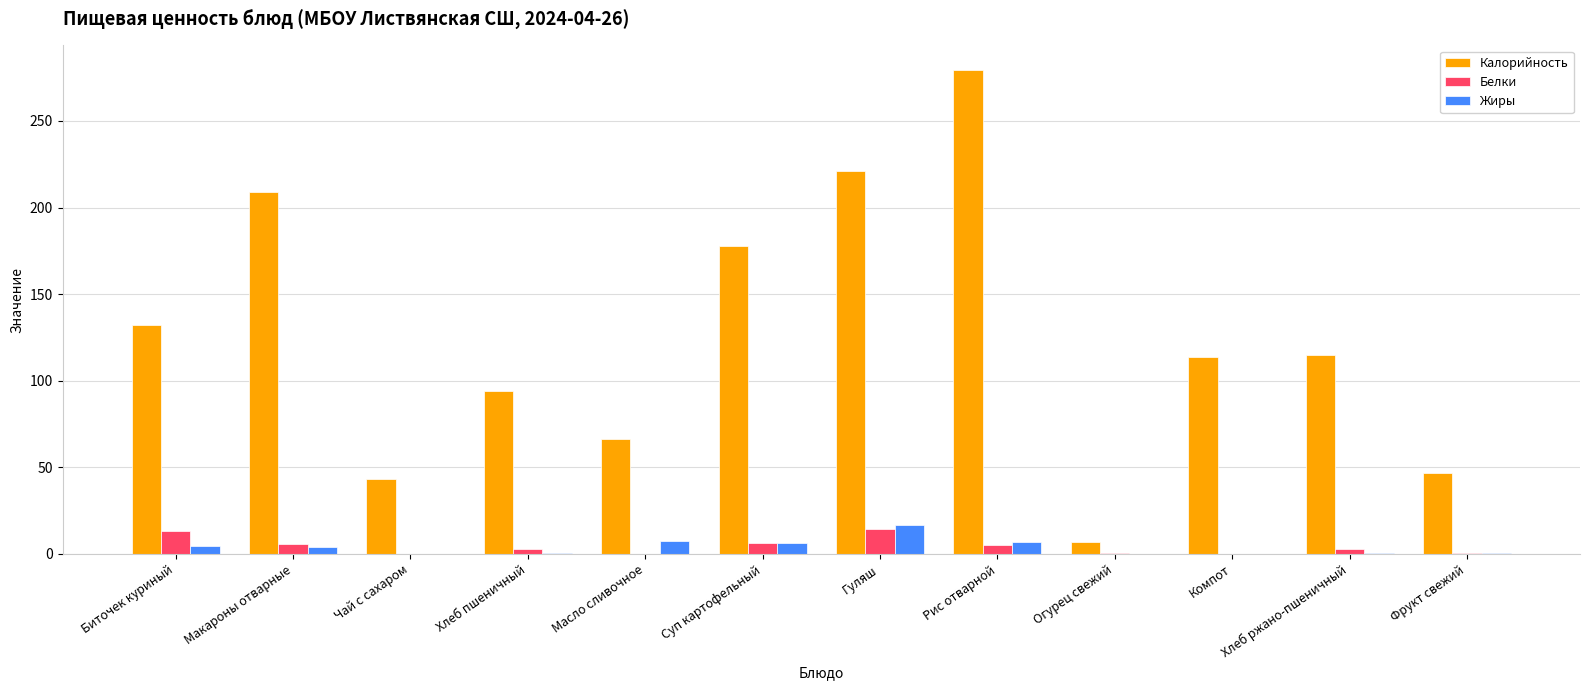

The Калорийность series shows 45.3 at Масло сливочное. True or false?

False